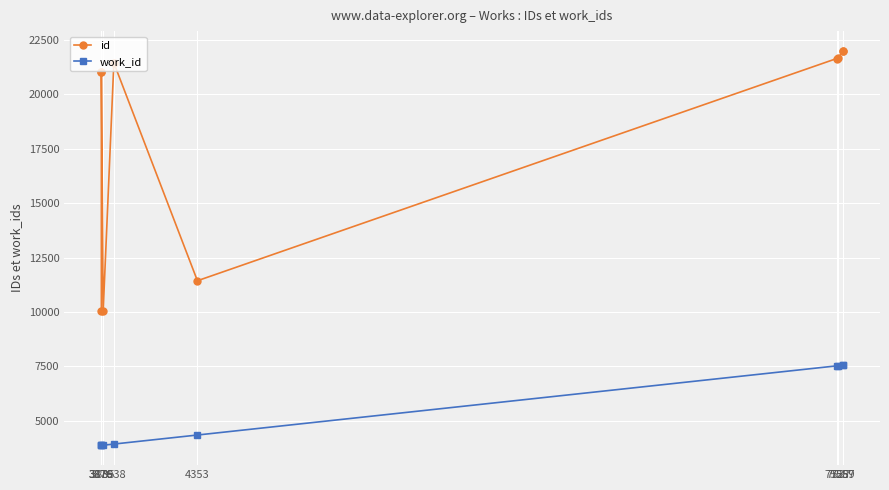

How many values in the id series exceed 21439?

4